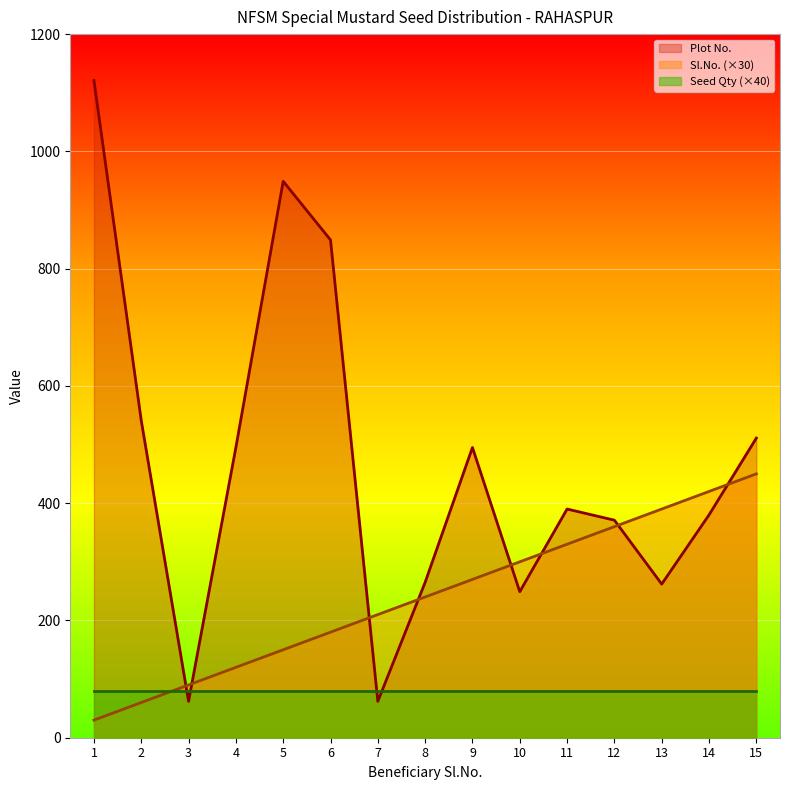

What is the highest value of the Sl.No. series?

450